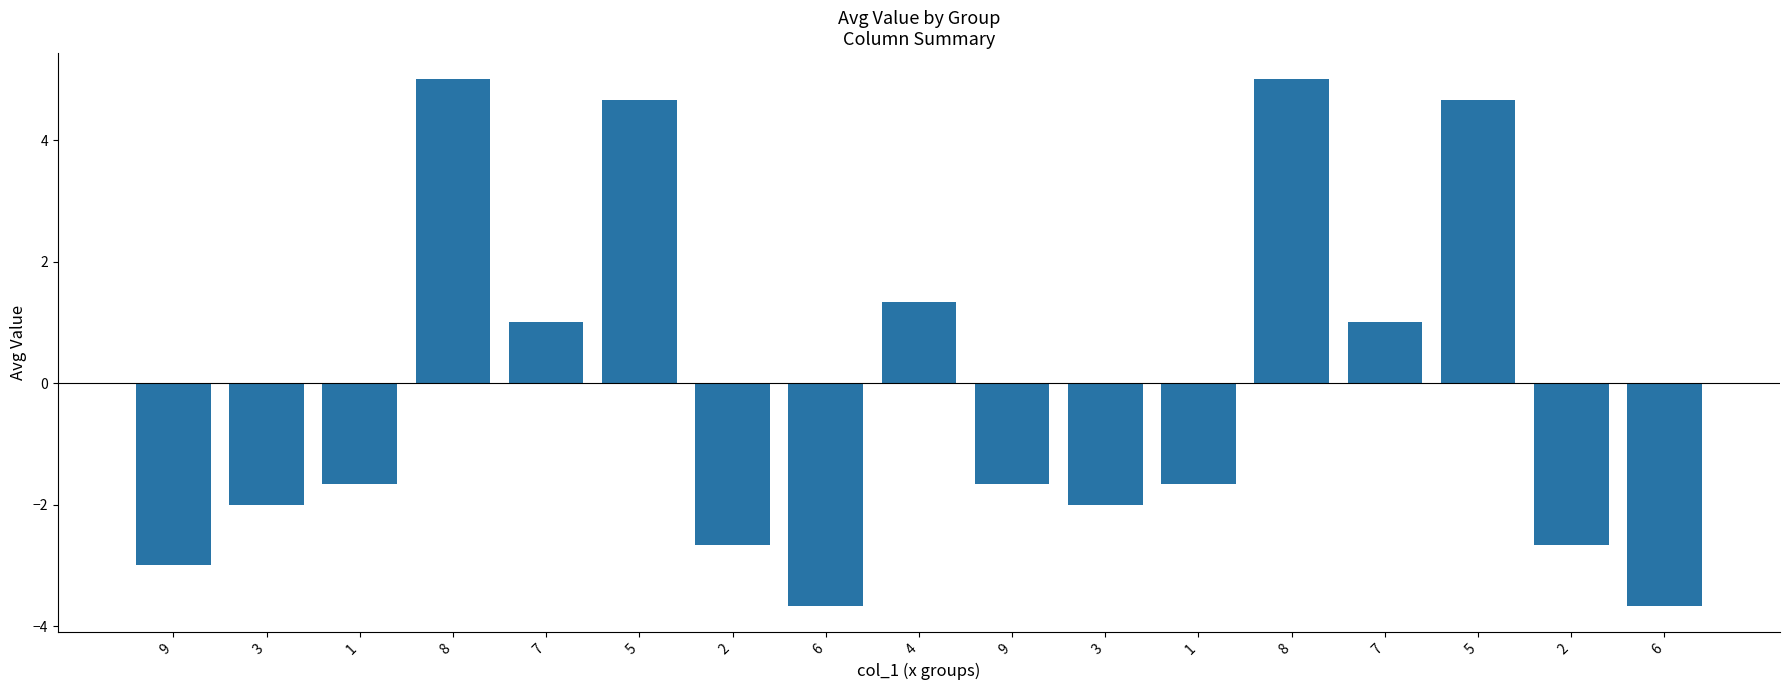

Is it true that the value at 3 is -2.0?

True